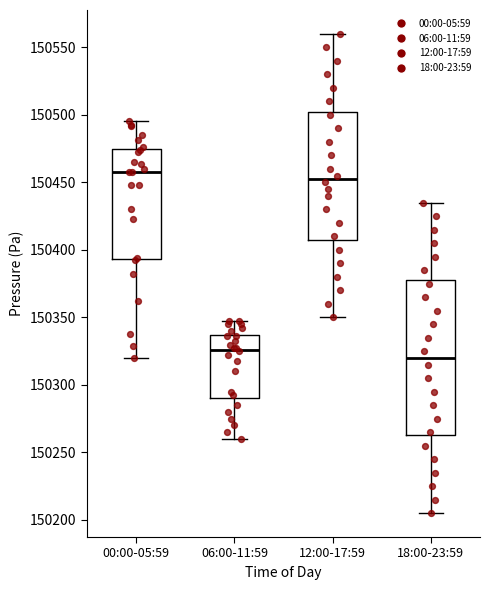

Reading left to right, read every box against the y-axis: the position of its median line, the range the box covers, and the ends of its whiskers. The values are not printed on the chart, so give them approximately, as read against the axis.

00:00-05:59: median 150460, box 150395 to 150475, whiskers 150320 to 150495
06:00-11:59: median 150325, box 150290 to 150335, whiskers 150260 to 150345
12:00-17:59: median 150455, box 150410 to 150505, whiskers 150350 to 150560
18:00-23:59: median 150320, box 150265 to 150380, whiskers 150205 to 150435